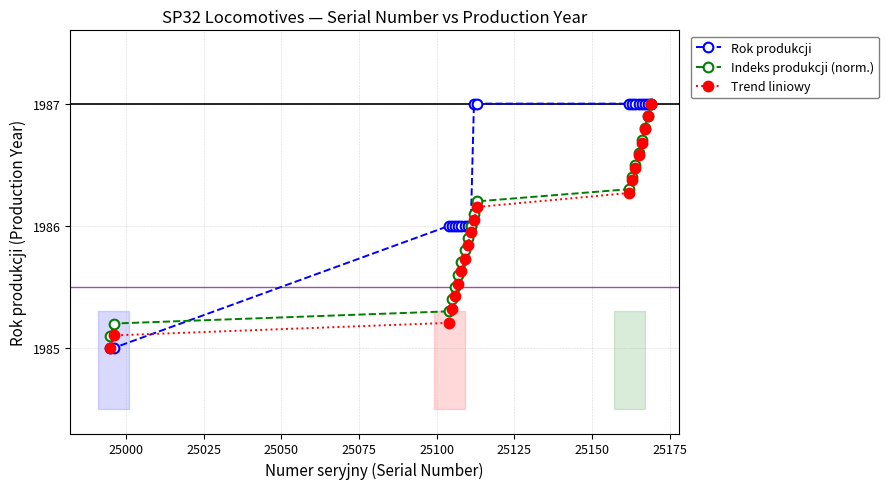

After their last crossing, which series has the higher values: Rok produkcji or Indeks produkcji (norm.)?

Rok produkcji